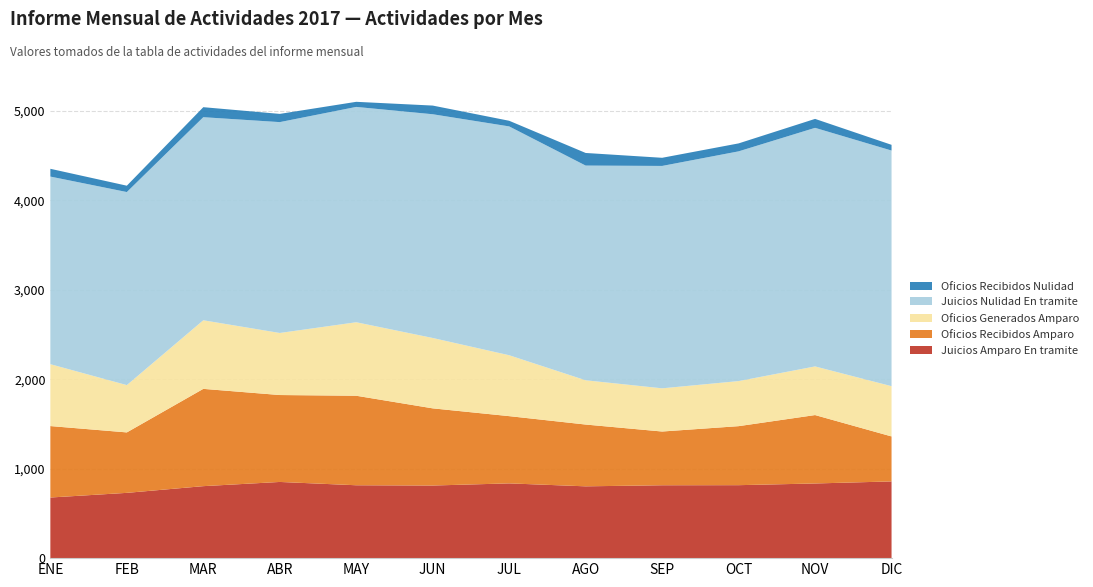

Reading left to right, extract all data points from this chart.

Juicios Amparo En tramite: ENE=678	FEB=730	MAR=805	ABR=852	MAY=815	JUN=812	JUL=836	AGO=803	SEP=815	OCT=816	NOV=835	DIC=858
Oficios Recibidos Amparo: ENE=799	FEB=676	MAR=1088	ABR=972	MAY=1001	JUN=863	JUL=752	AGO=691	SEP=601	OCT=660	NOV=765	DIC=503
Oficios Generados Amparo: ENE=692	FEB=529	MAR=767	ABR=694	MAY=822	JUN=787	JUL=681	AGO=495	SEP=483	OCT=504	NOV=544	DIC=562
Juicios Nulidad En tramite: ENE=2098	FEB=2159	MAR=2271	ABR=2358	MAY=2408	JUN=2502	JUL=2559	AGO=2401	SEP=2487	OCT=2569	NOV=2668	DIC=2635
Oficios Recibidos Nulidad: ENE=87	FEB=71	MAR=112	ABR=92	MAY=57	JUN=97	JUL=63	AGO=141	SEP=91	OCT=89	NOV=100	DIC=64